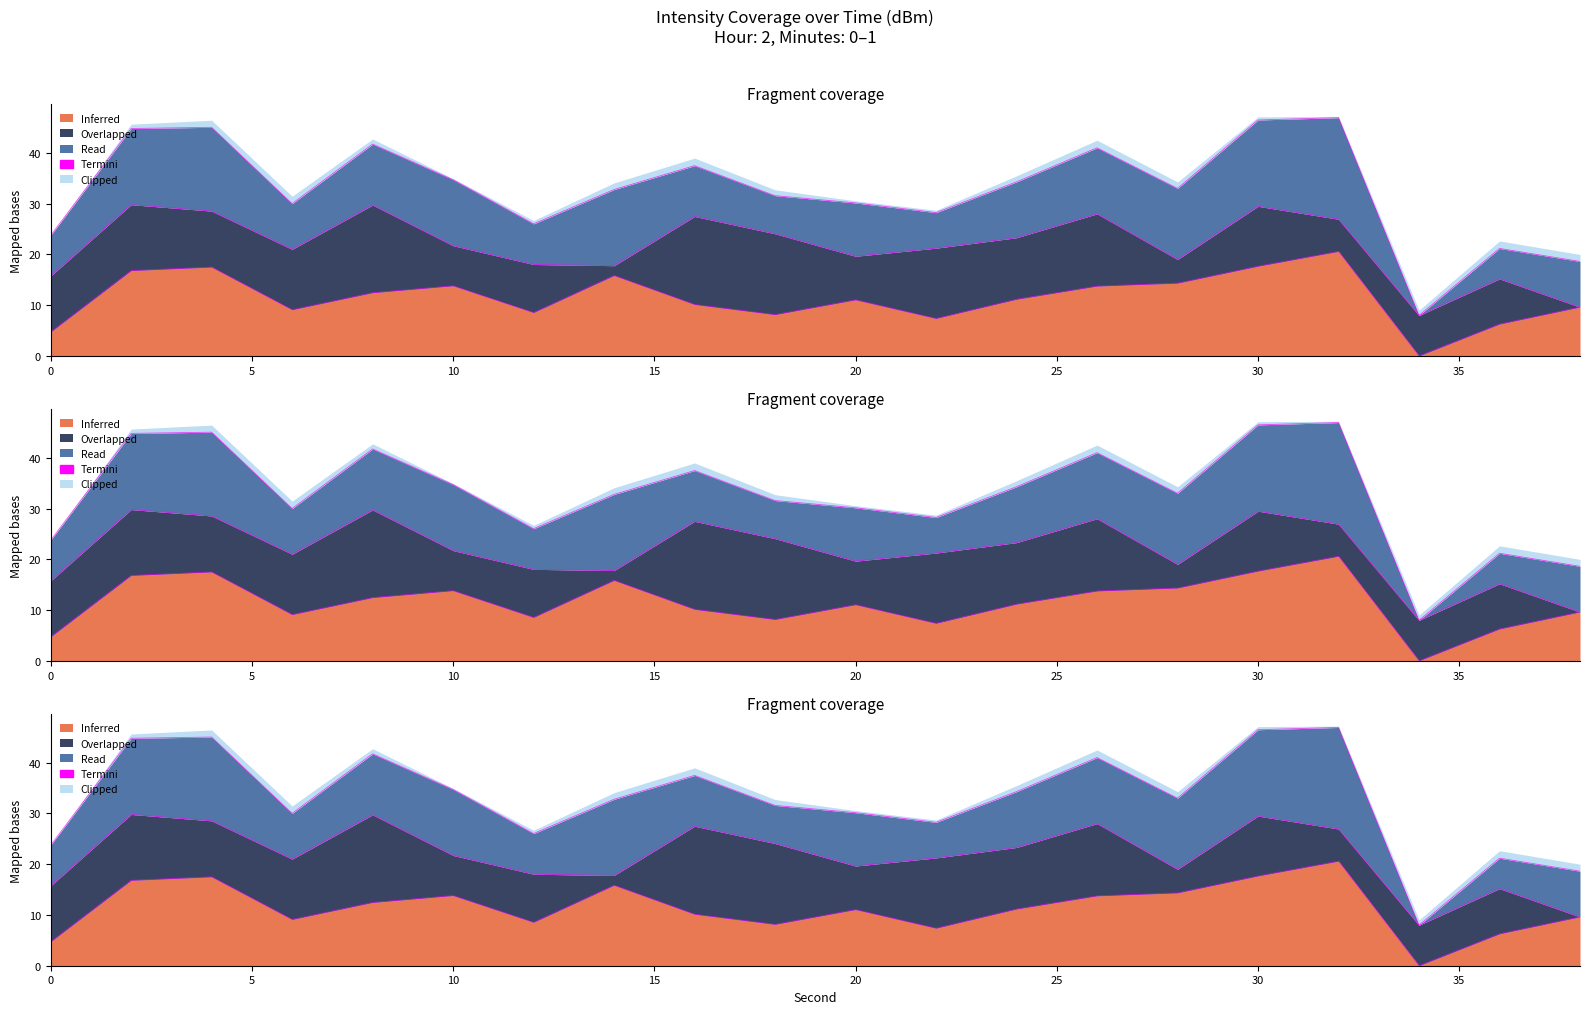

Which series has the largest total across all categories?

Inferred